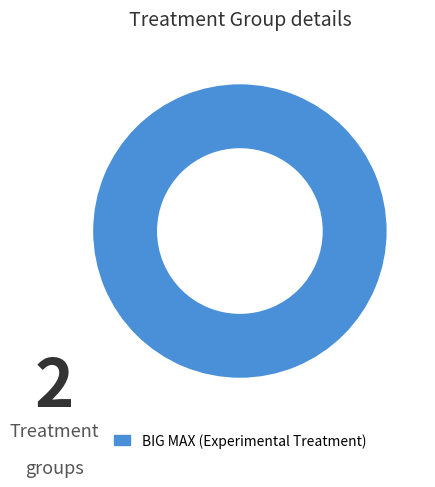

How many segments does this pie chart have?

1